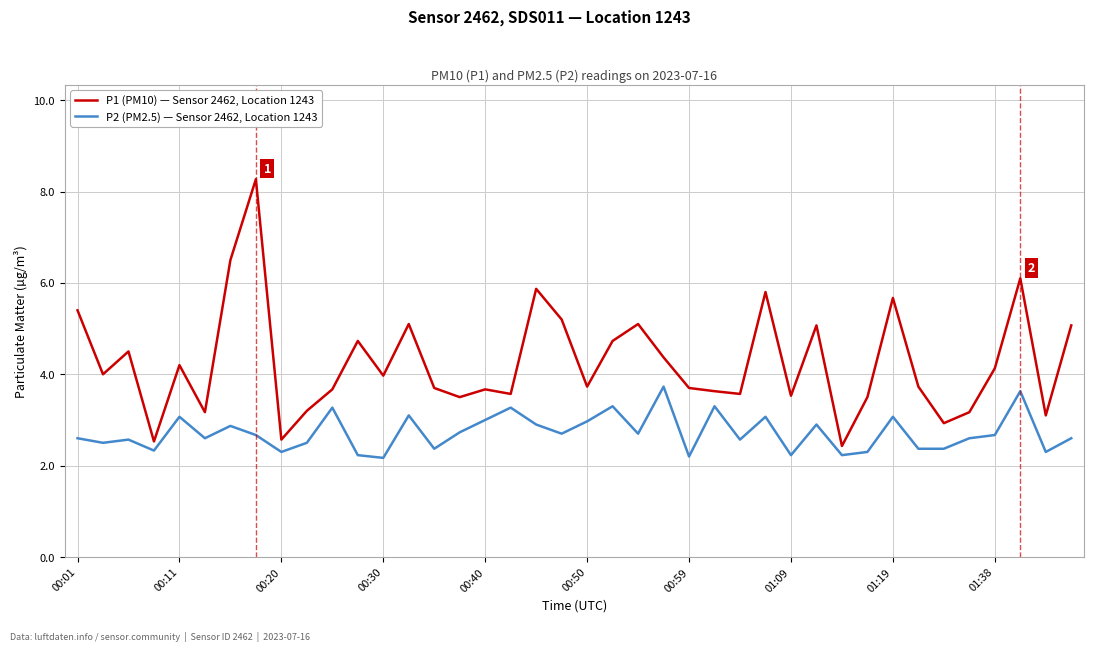

List the series in order of their peak value, highest first.

P1 (PM10) — Sensor 2462, Location 1243, P2 (PM2.5) — Sensor 2462, Location 1243